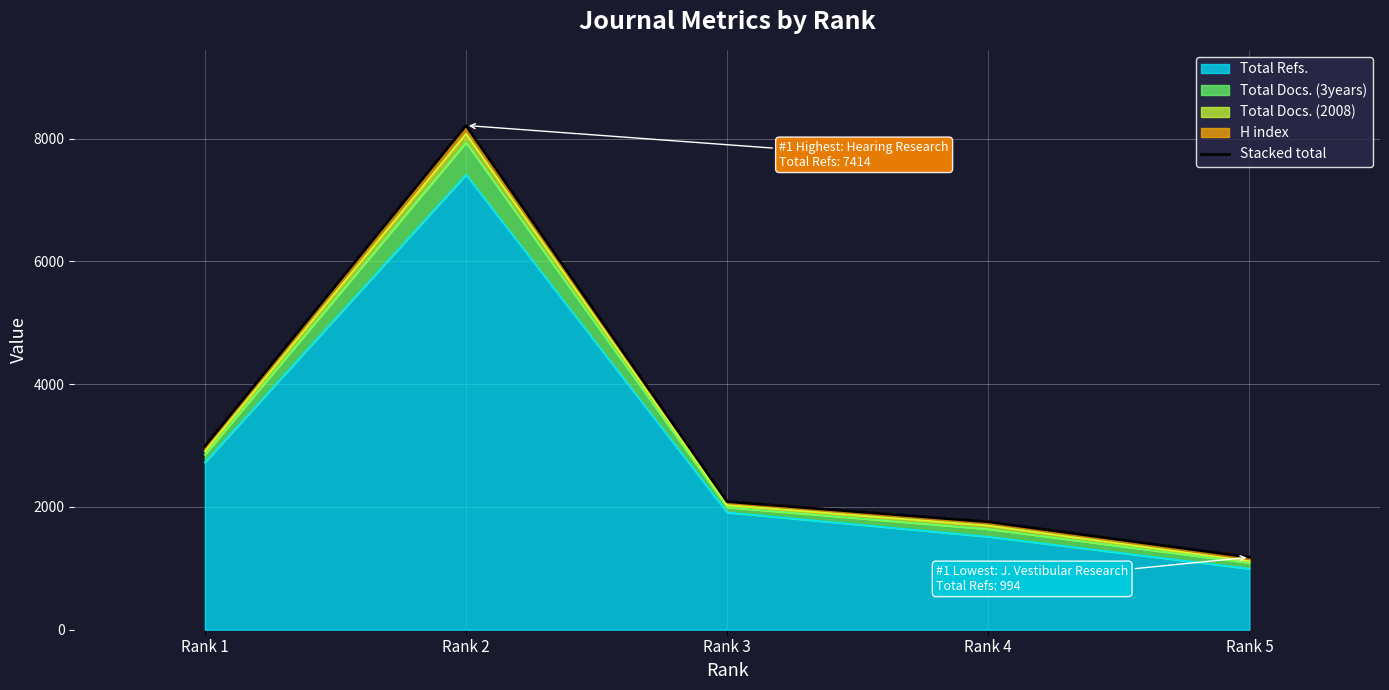

Approximately how many times larger is the value at Rank 3 compared to Rank 5?

1.8